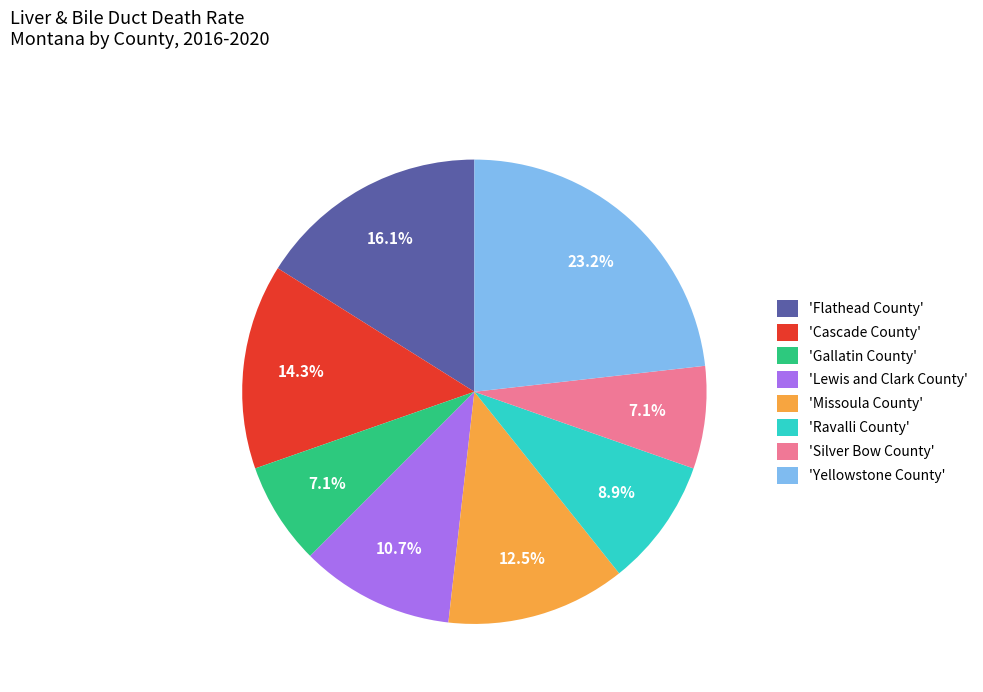

What is the largest slice in the pie chart?

'Yellowstone County'